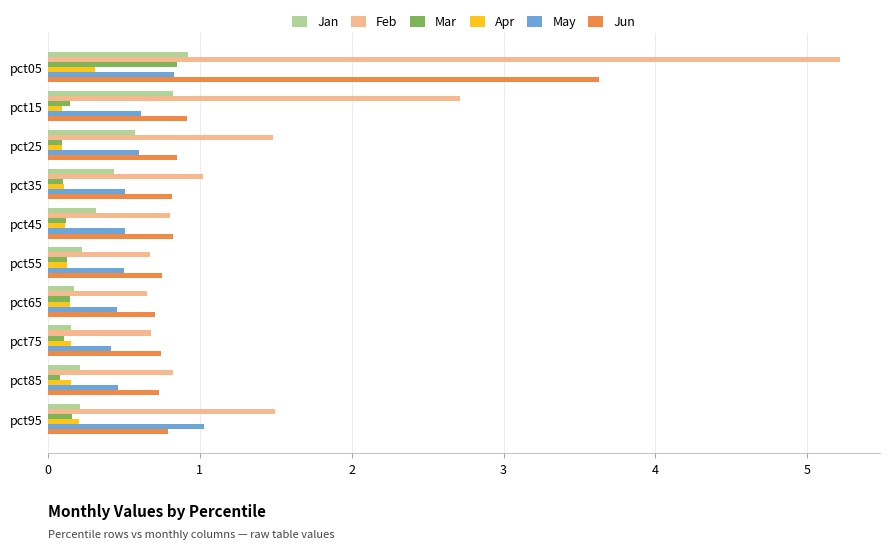

Read the May value at pct55.

0.5